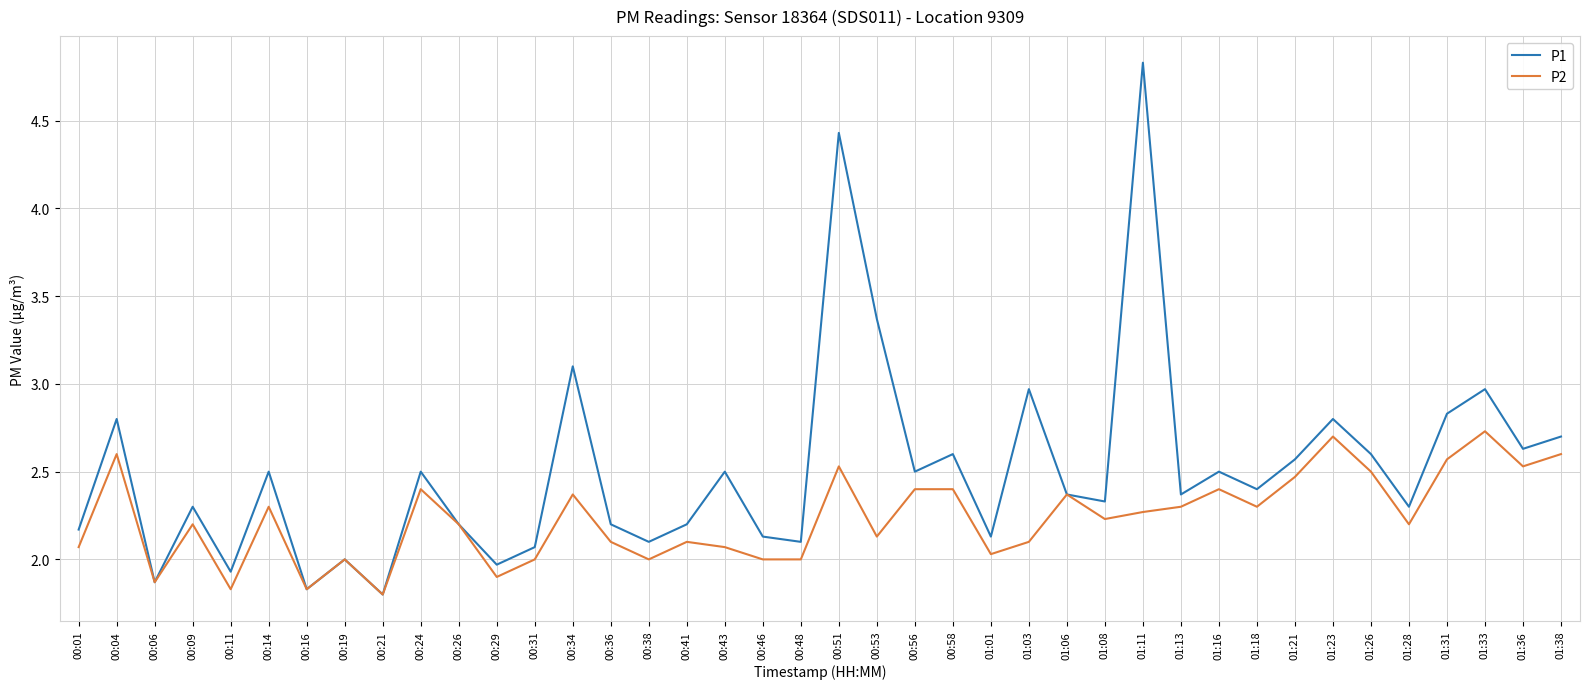

Which series changed the most between 00:06 and 01:03?

P1